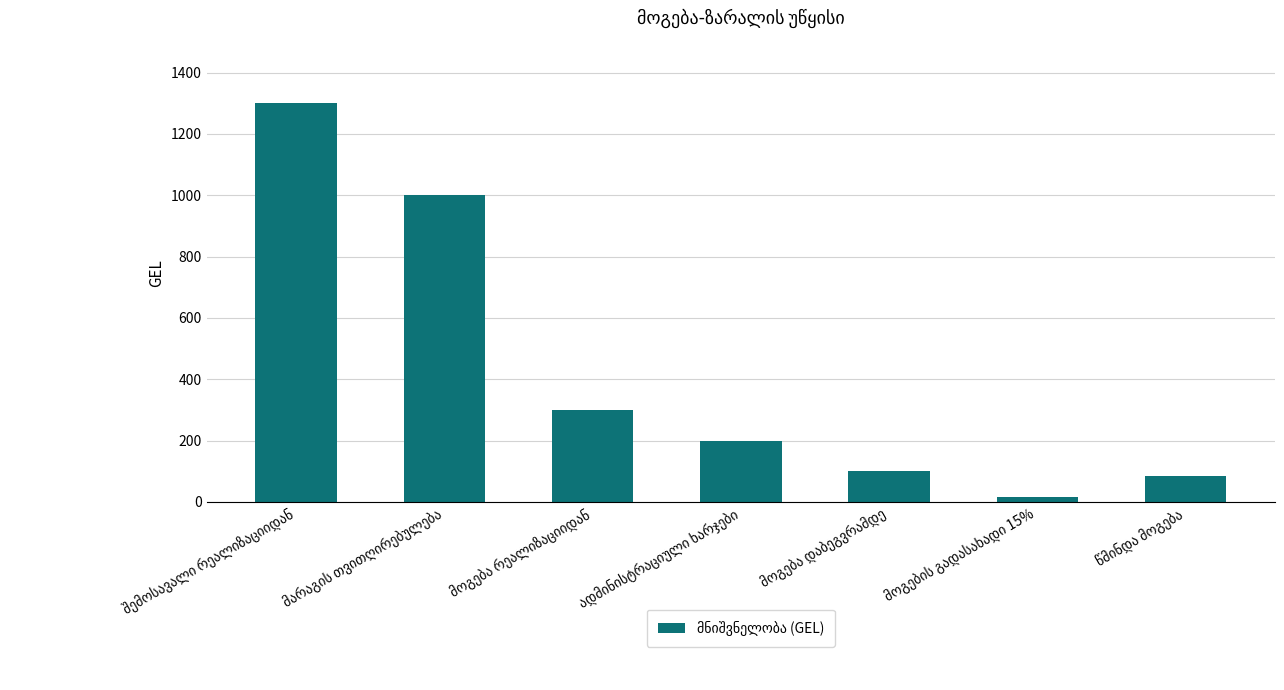

How many bars are there in total?

7